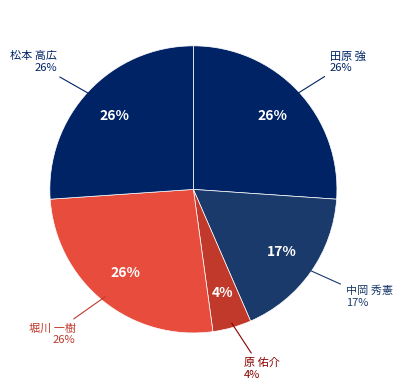

Combined, do 中岡 秀憲 and 堀川 一樹 account for over 50%?

No